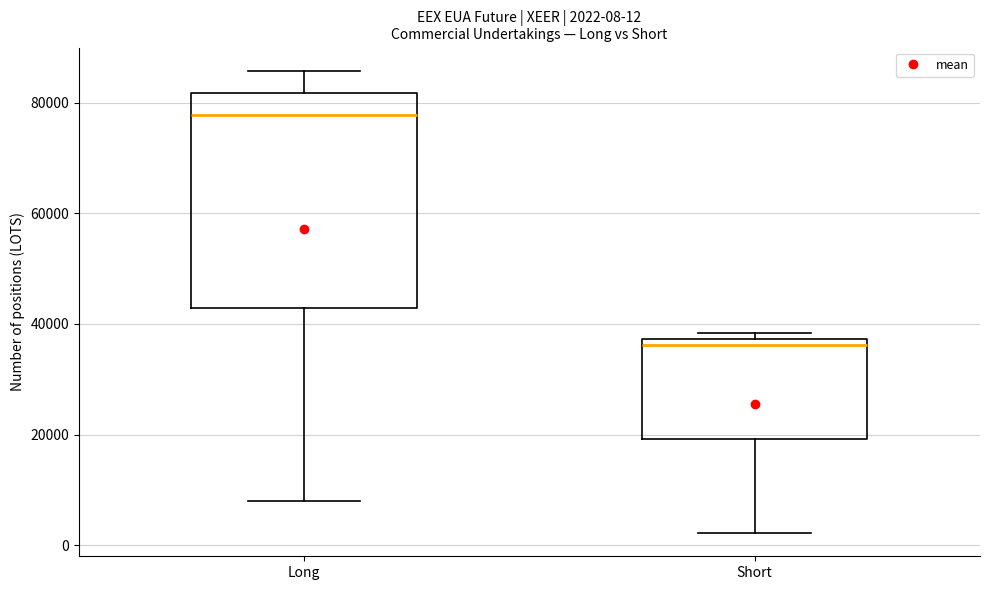

Comparing the boxes themselves (not the whiskers), which one is the tallest?

Long